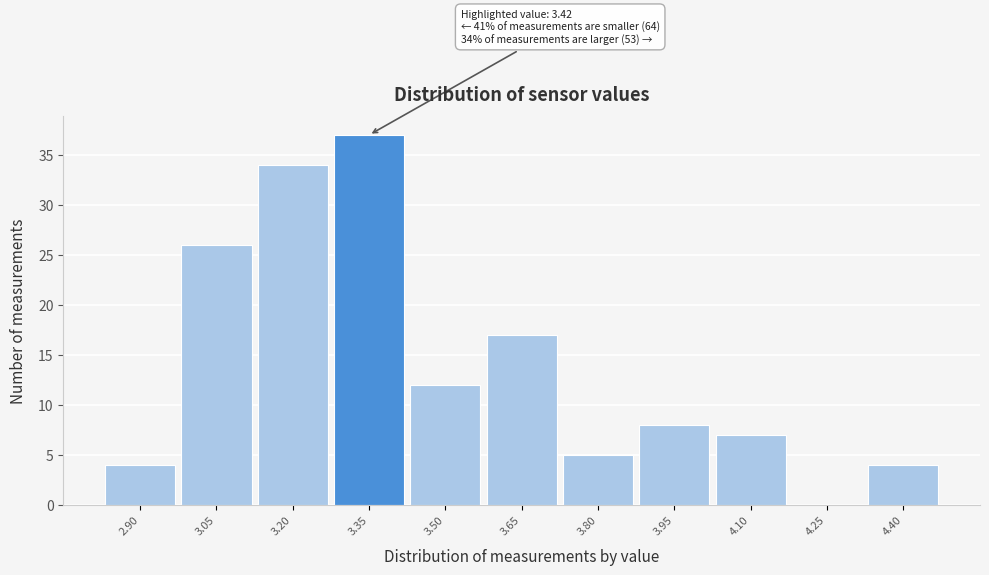

Over which range of the x-axis is the bar tallest?

3.275 to 3.425